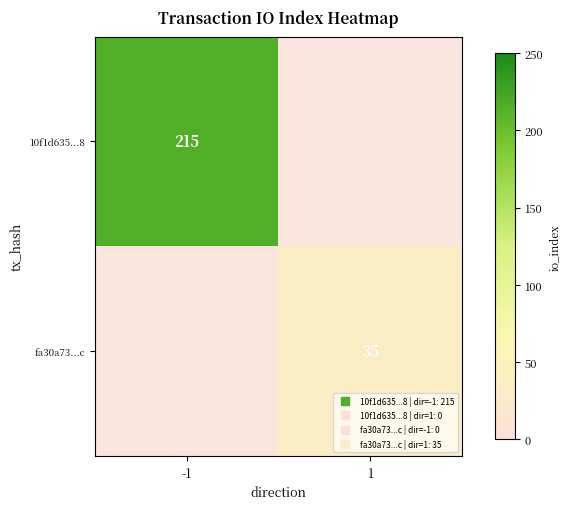

What is the approximate value of fa30a73...c at 1?

35.0